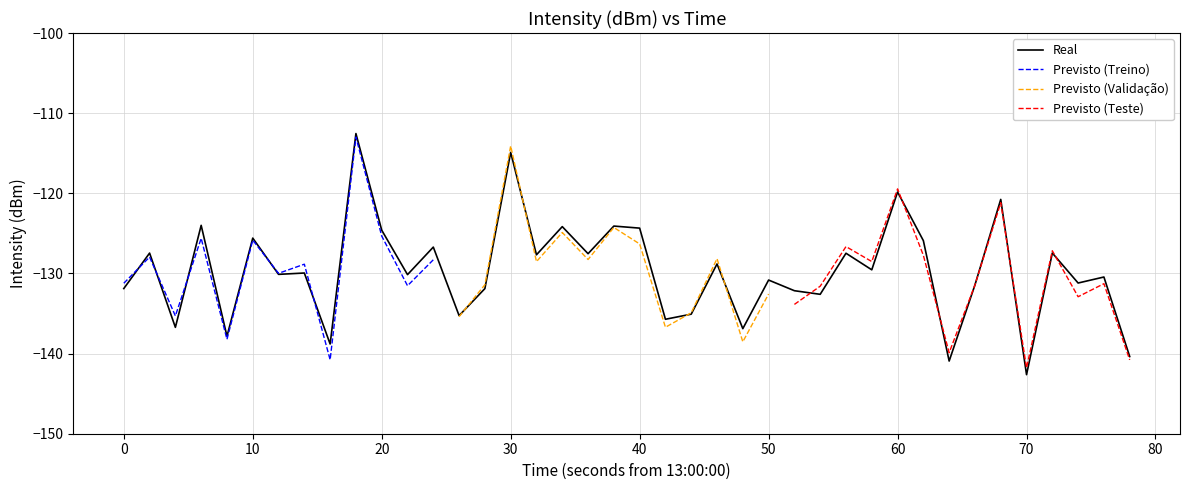

The chart shows a value of -193.5 at 34. True or false?

False